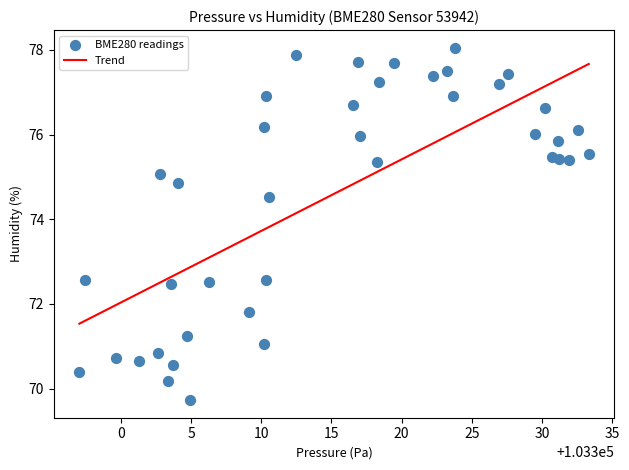

What is the range of X values (max minus min)?

36.3